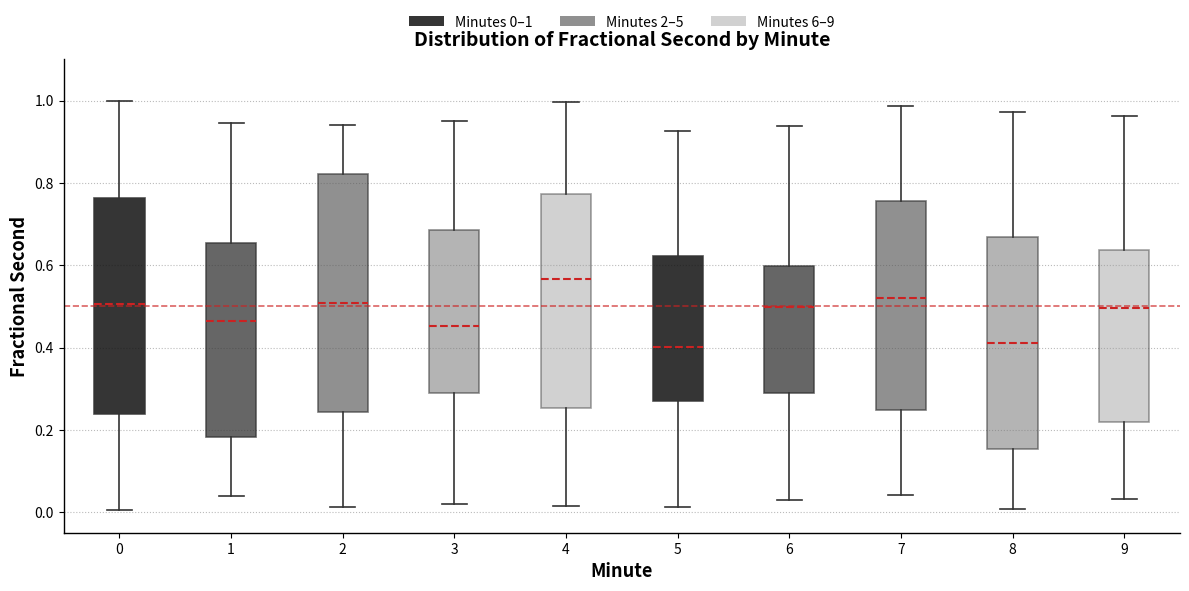

Comparing the boxes themselves (not the whiskers), which one is the tallest?

2